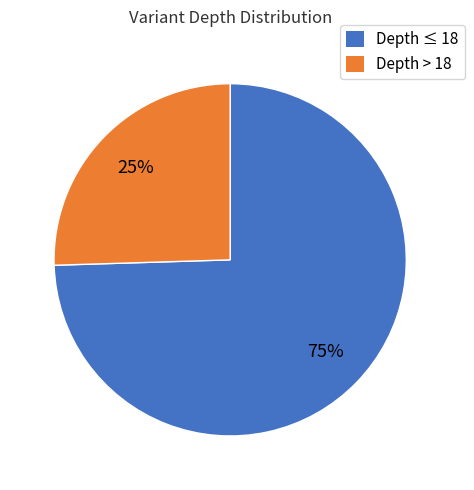

Which category has the smallest portion of the pie?

Depth > 18